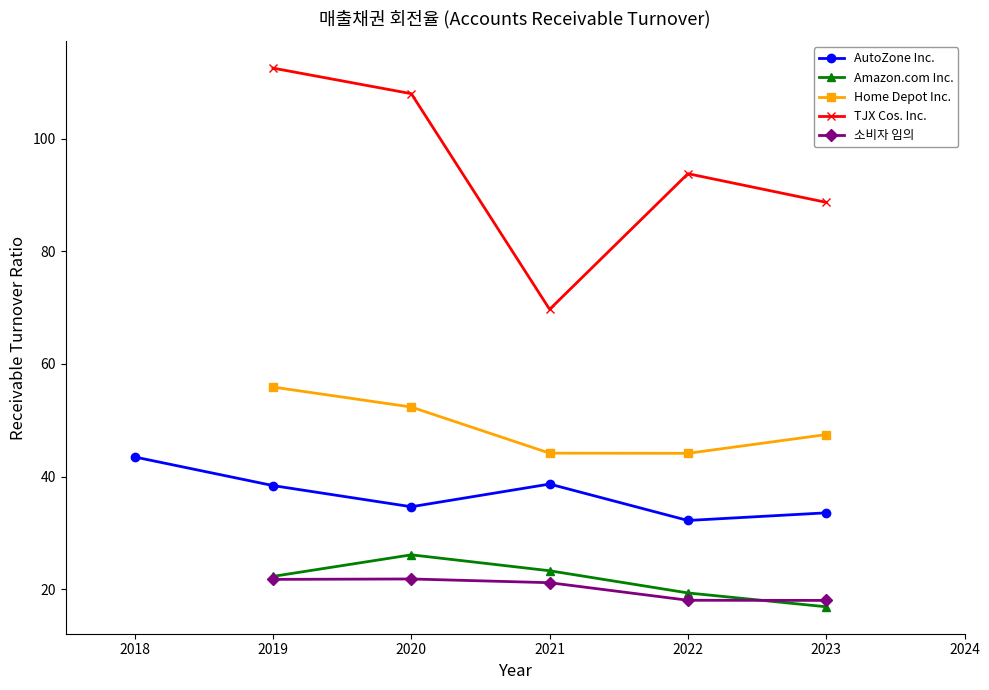

Reading left to right, extract all data points from this chart.

AutoZone Inc.: 43.5	38.4	34.6	38.7	32.2	33.5
Amazon.com Inc.: 0.0	22.3	26.1	23.3	19.3	16.9
Home Depot Inc.: 0.0	55.9	52.3	44.1	44.1	47.5
TJX Cos. Inc.: 0.0	112.5	108.0	69.7	93.8	88.7
소비자 임의: 0.0	21.7	21.8	21.1	18.0	18.0